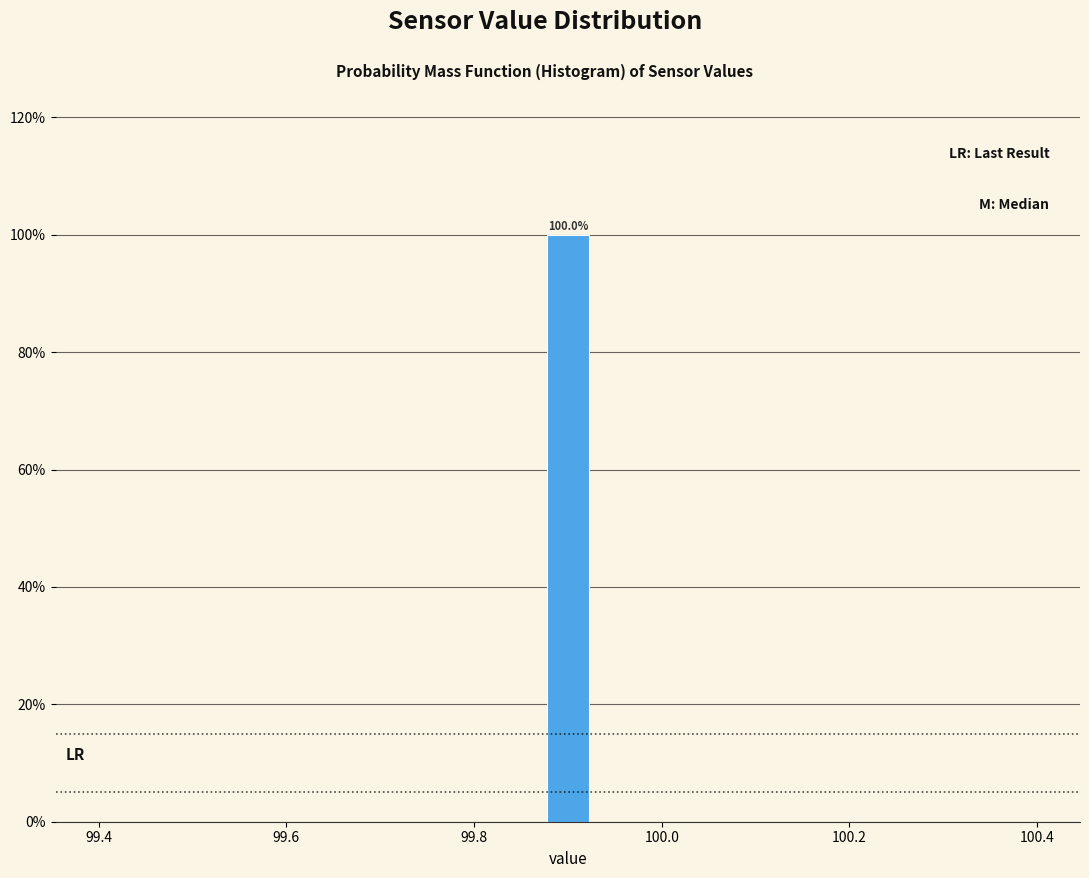

Read against the x-axis, roughly where is the centre of the tallest bar?

99.90